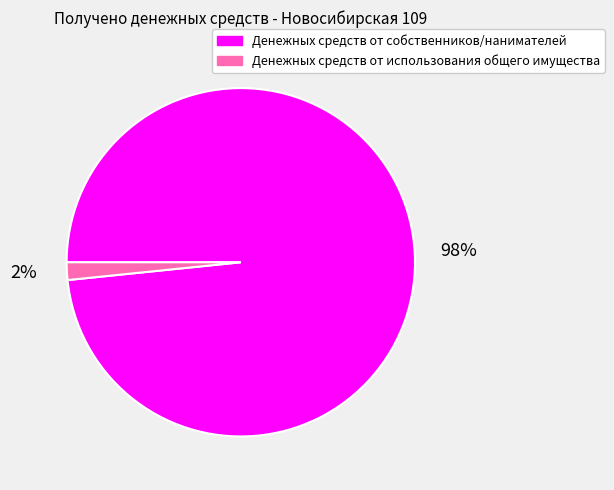

The Денежных средств от собственников/нанимателей slice represents 98% of the pie. True or false?

True